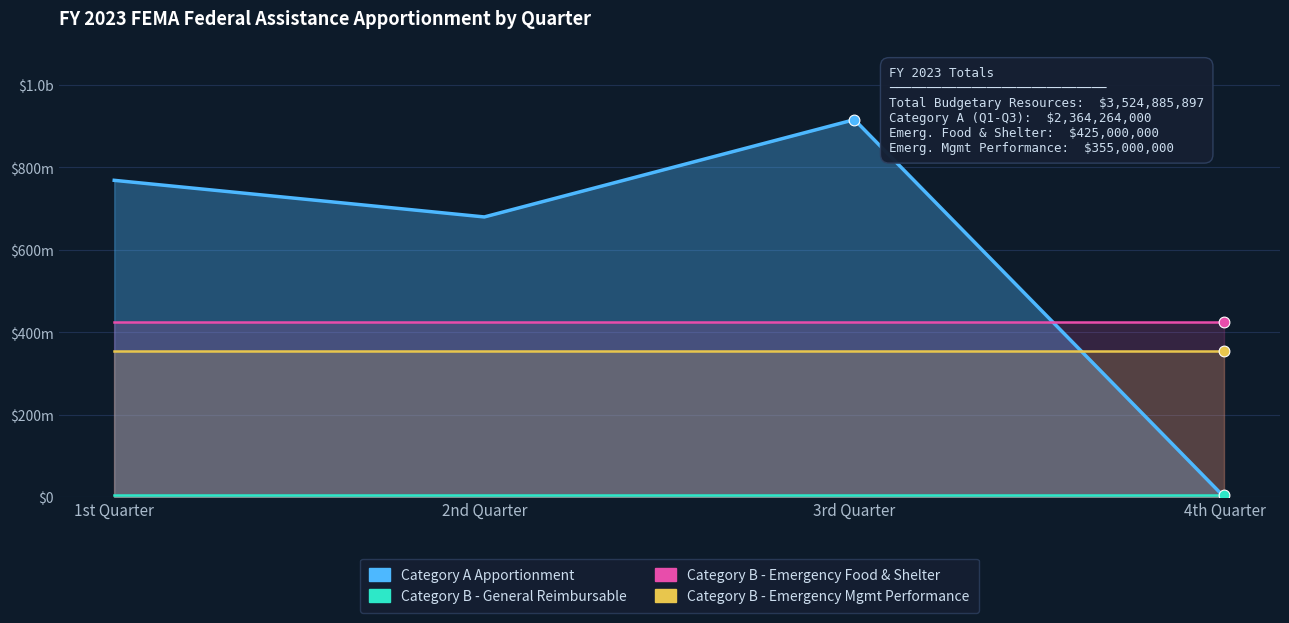

Which series reaches the minimum Y coordinate?

Category A Apportionment